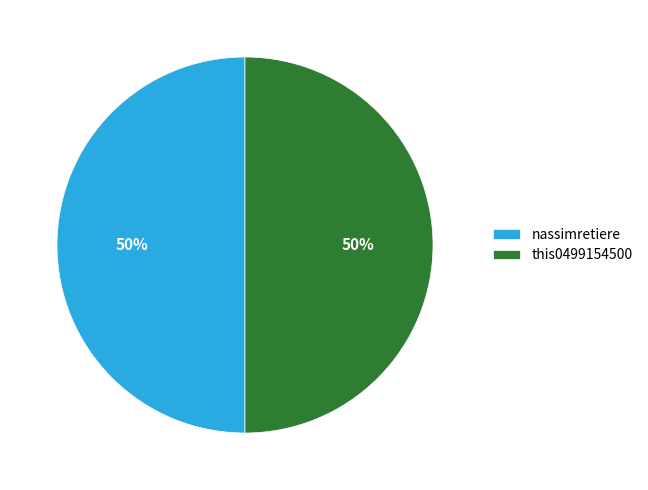

Count the number of slices in the pie.

2